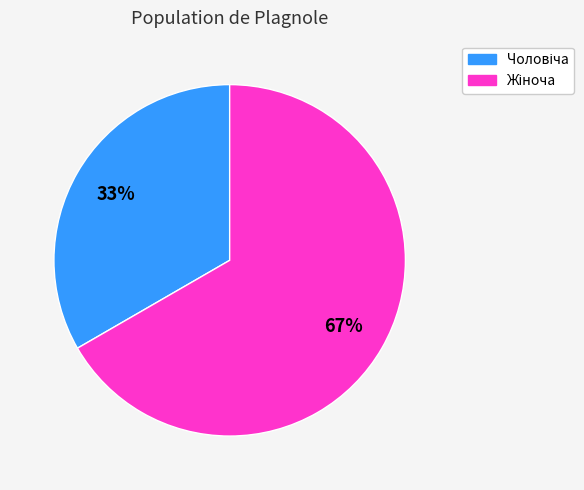

Is there any slice that represents more than half of the pie?

Yes